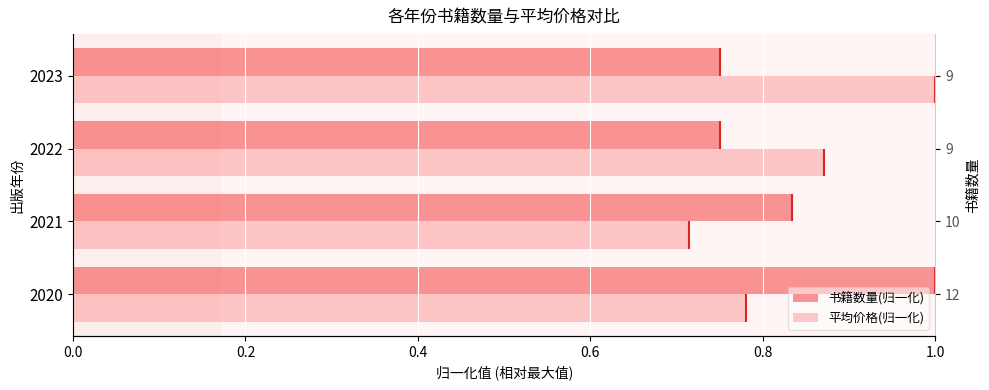

What is the value of the 平均价格(归一化) bar at the 1st from the left?

0.8